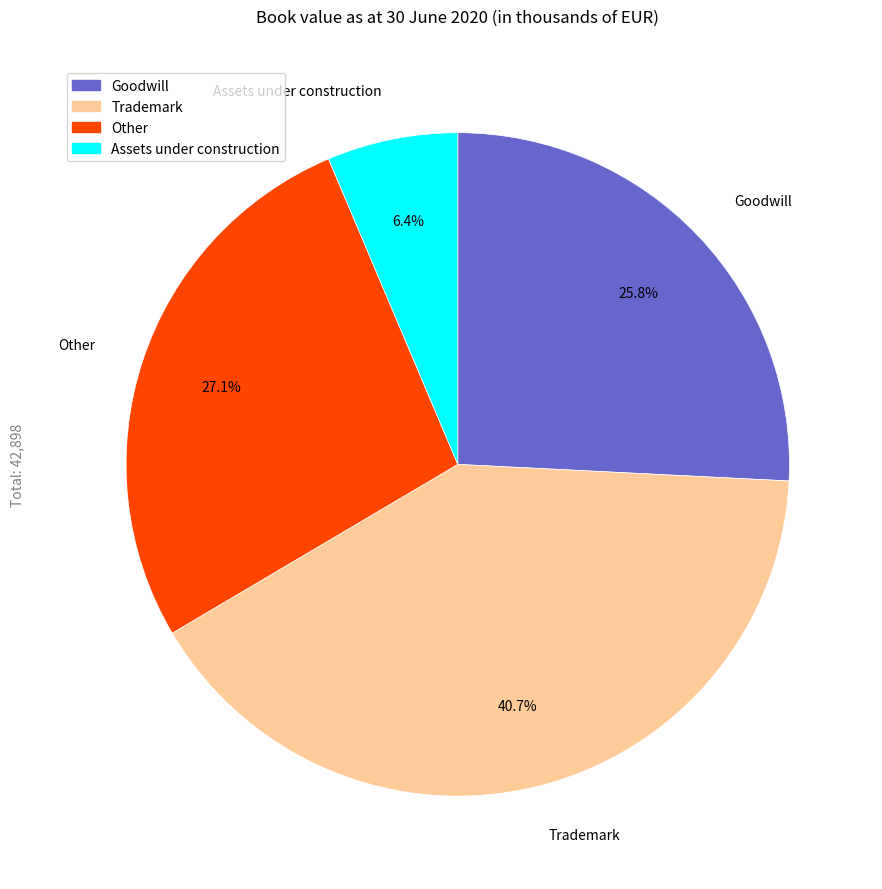

To the nearest percent, what portion does Goodwill represent?

26%